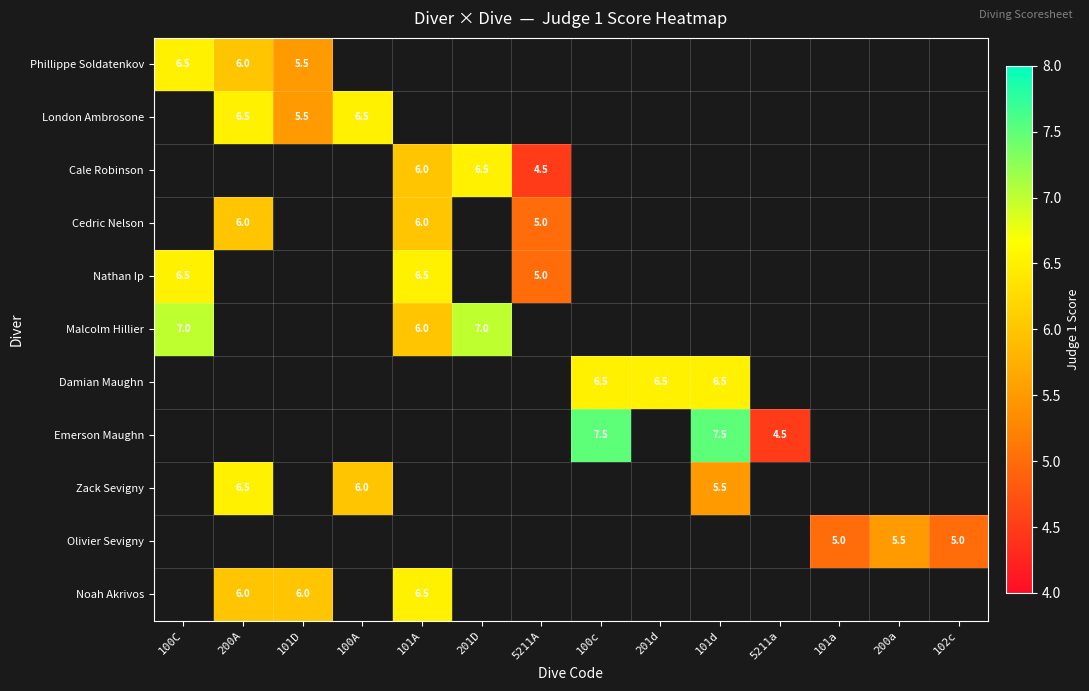

The value of Cedric Nelson at 101A is 8.4. True or false?

False